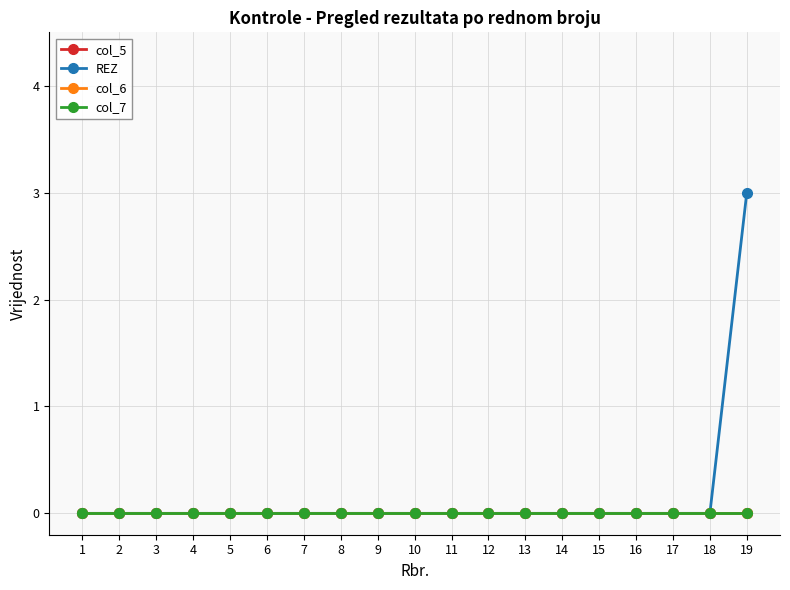

Reading left to right, what are all the values shown in this chart?

col_5: 0	0	0	0	0	0	0	0	0	0	0	0	0	0	0	0	0	0	0
REZ: 0	0	0	0	0	0	0	0	0	0	0	0	0	0	0	0	0	0	3
col_6: 0	0	0	0	0	0	0	0	0	0	0	0	0	0	0	0	0	0	0
col_7: 0	0	0	0	0	0	0	0	0	0	0	0	0	0	0	0	0	0	0